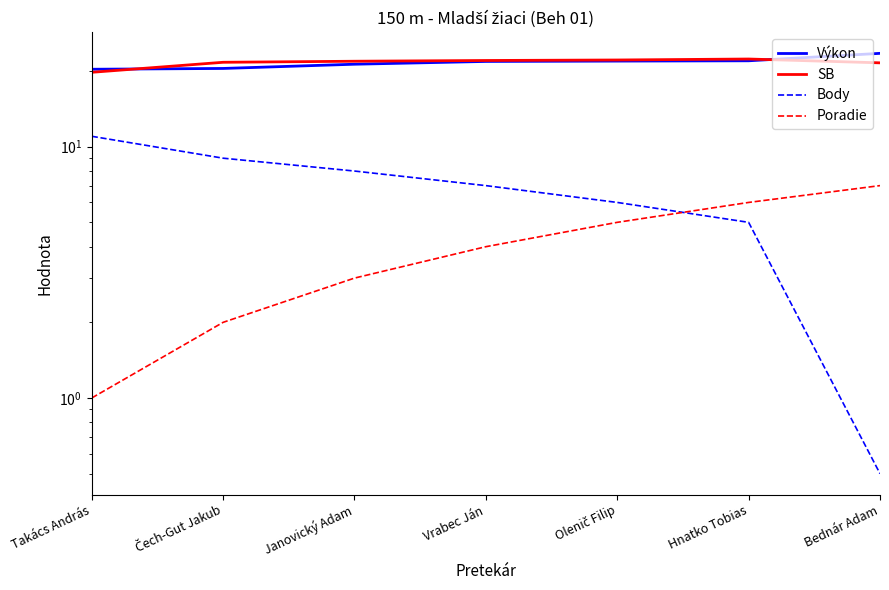

Rank the series at Čech-Gut Jakub from highest to lowest value.

SB, Výkon, Body, Poradie